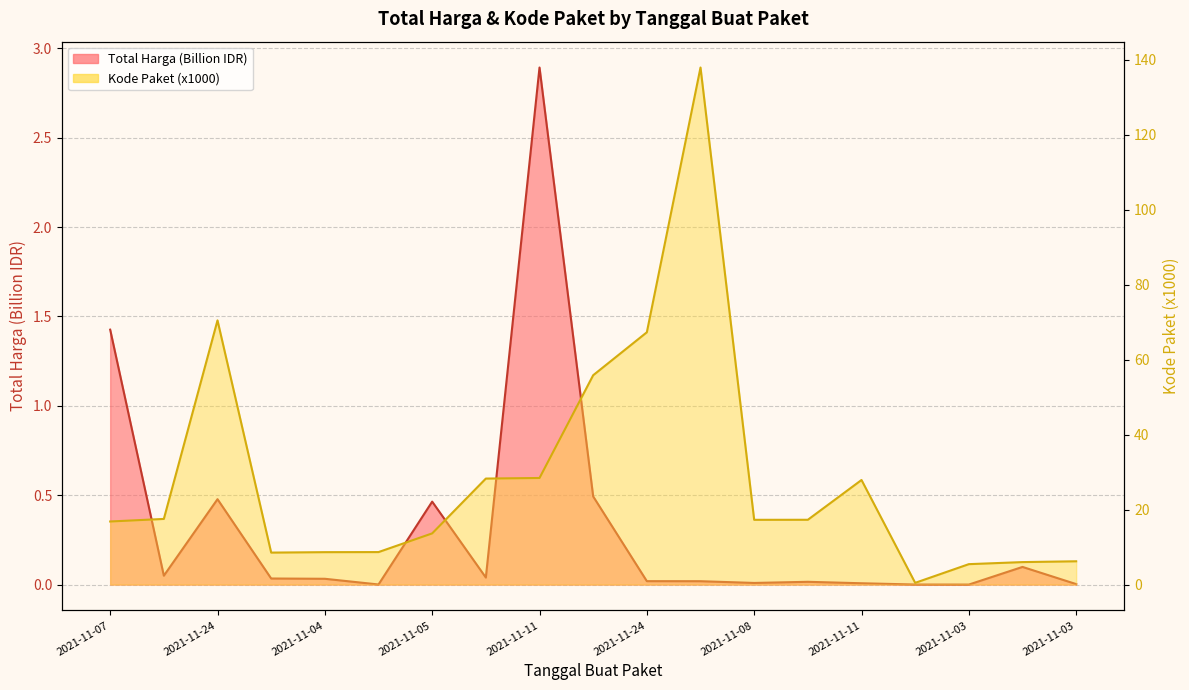

Which series changed the most between 2021-11-04 and 2021-11-01?

Kode Paket